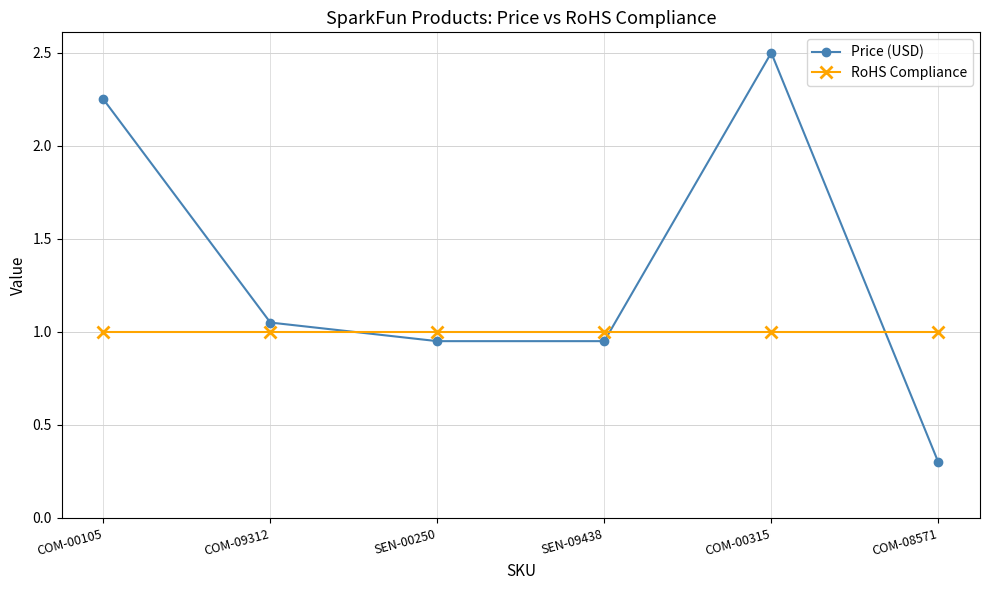

Does the chart display data point markers on the line(s)?

Yes